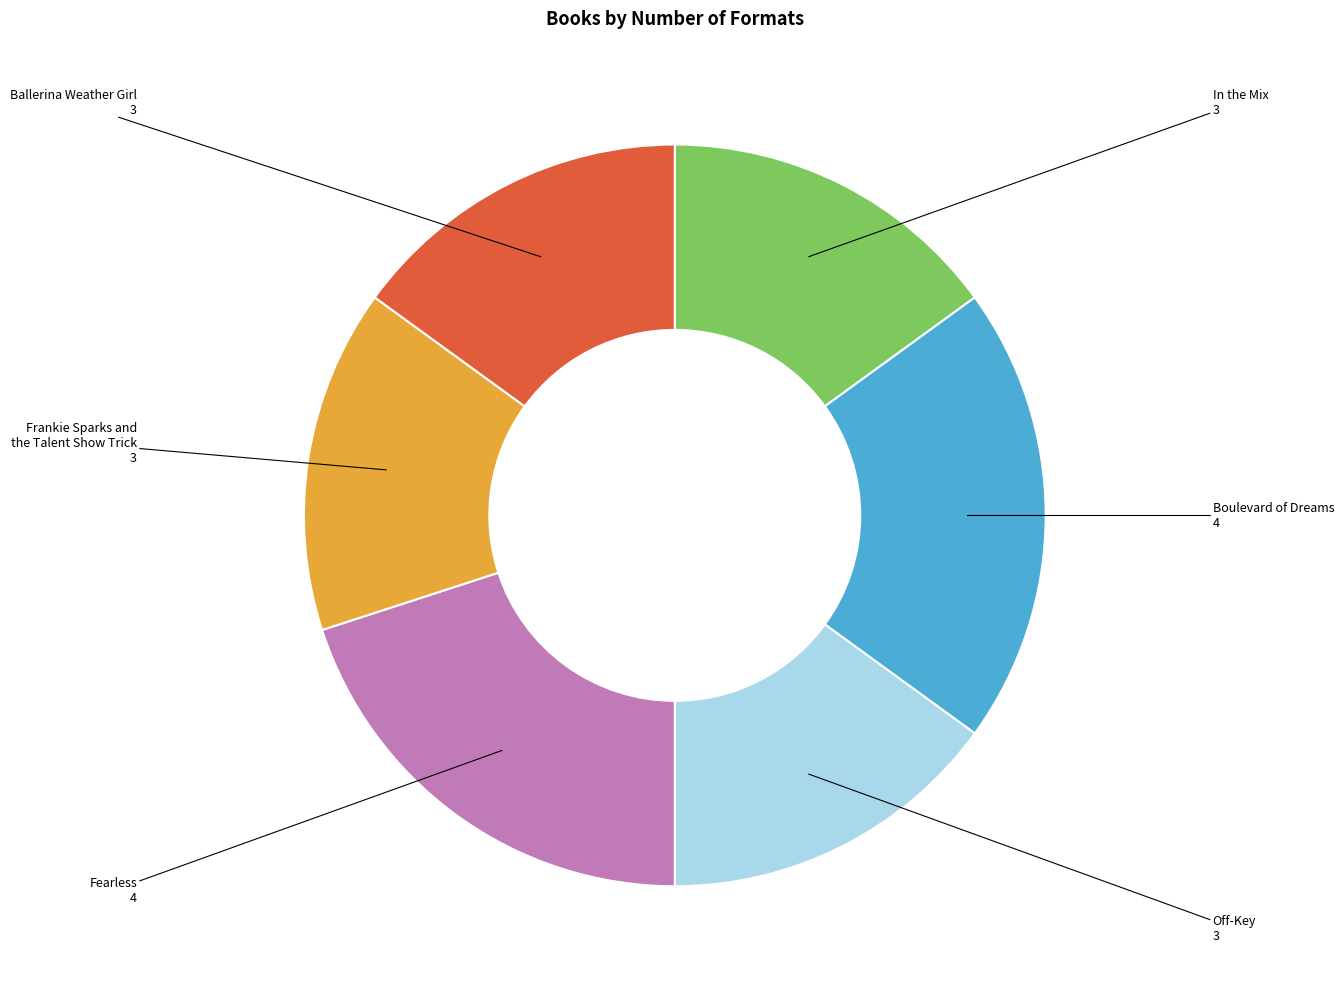

Is there any slice that represents more than half of the pie?

No